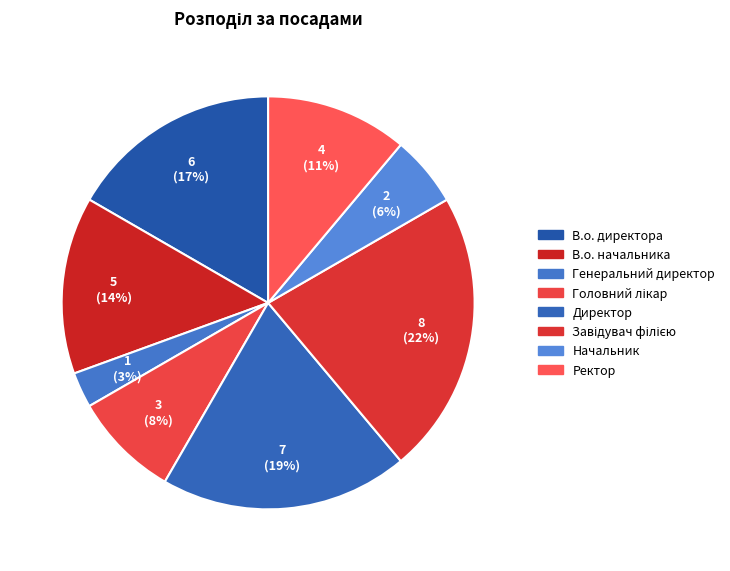

To the nearest percent, what is the difference between the Завідувач філією and Головний лікар slice percentages?

14%